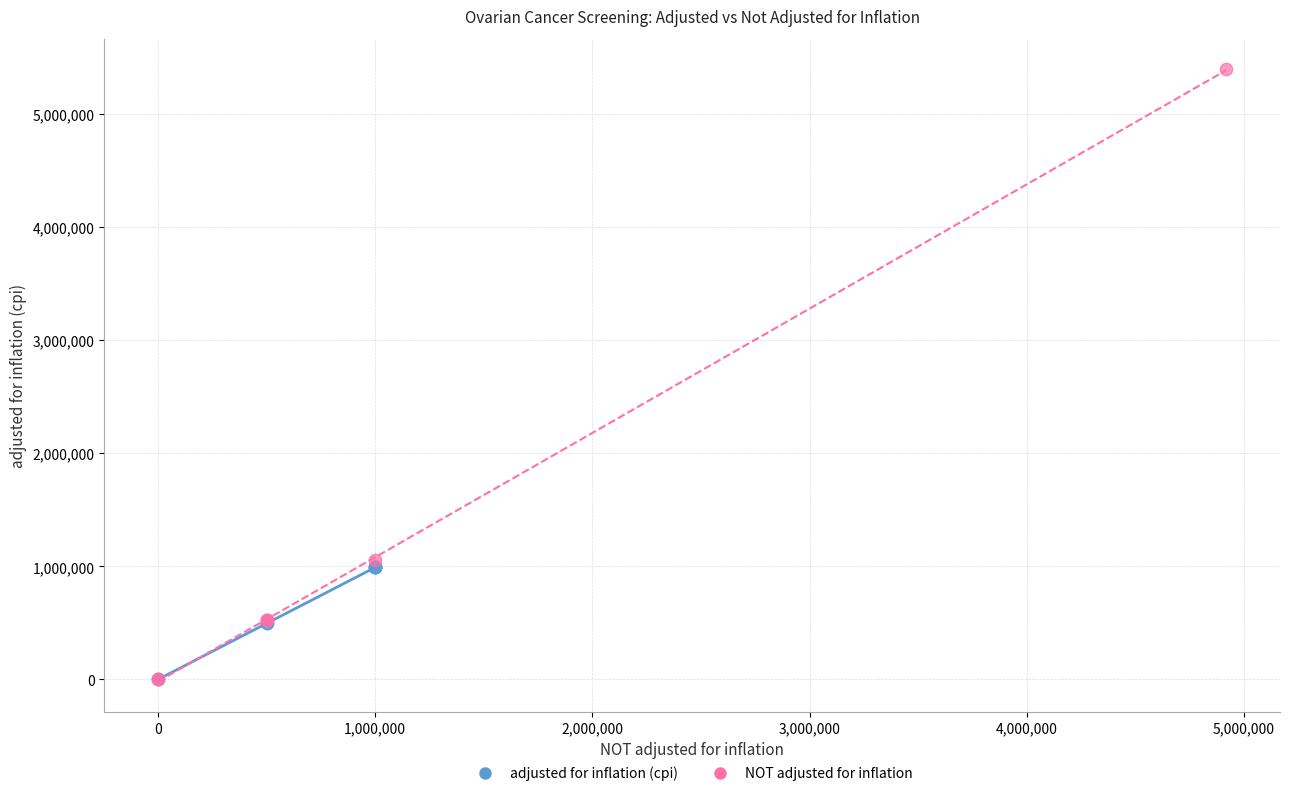

What are all the series names shown in the legend?

adjusted for inflation (cpi), NOT adjusted for inflation